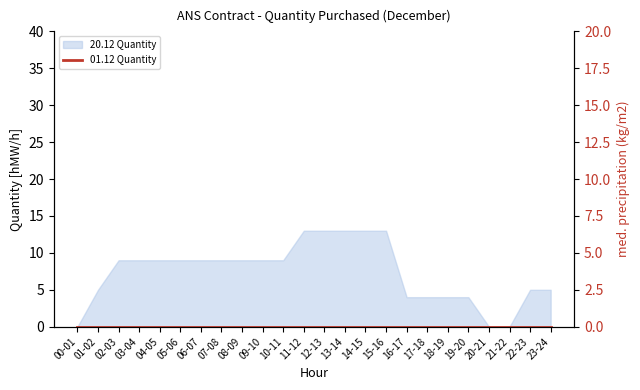

What is the sum of all values?

177